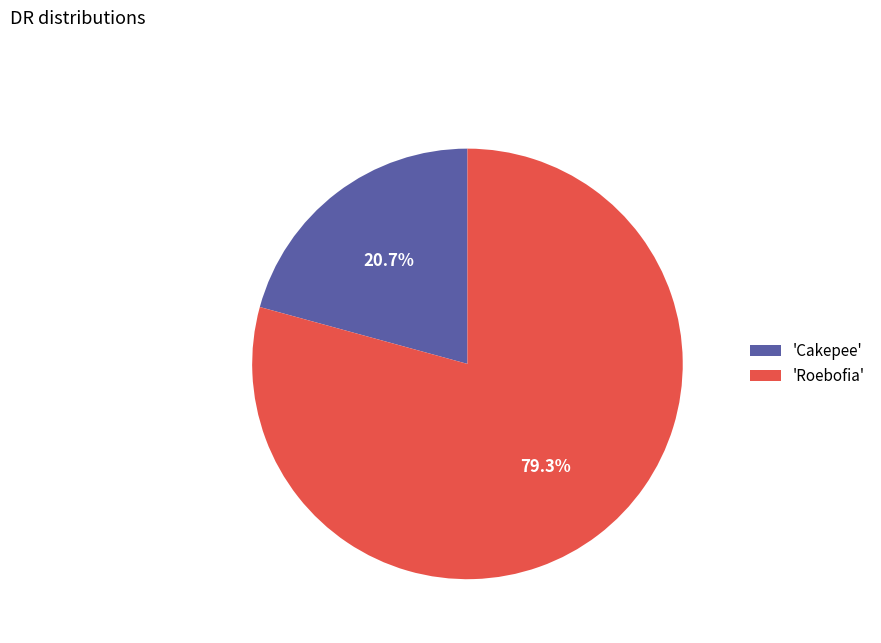

Count the number of slices in the pie.

2